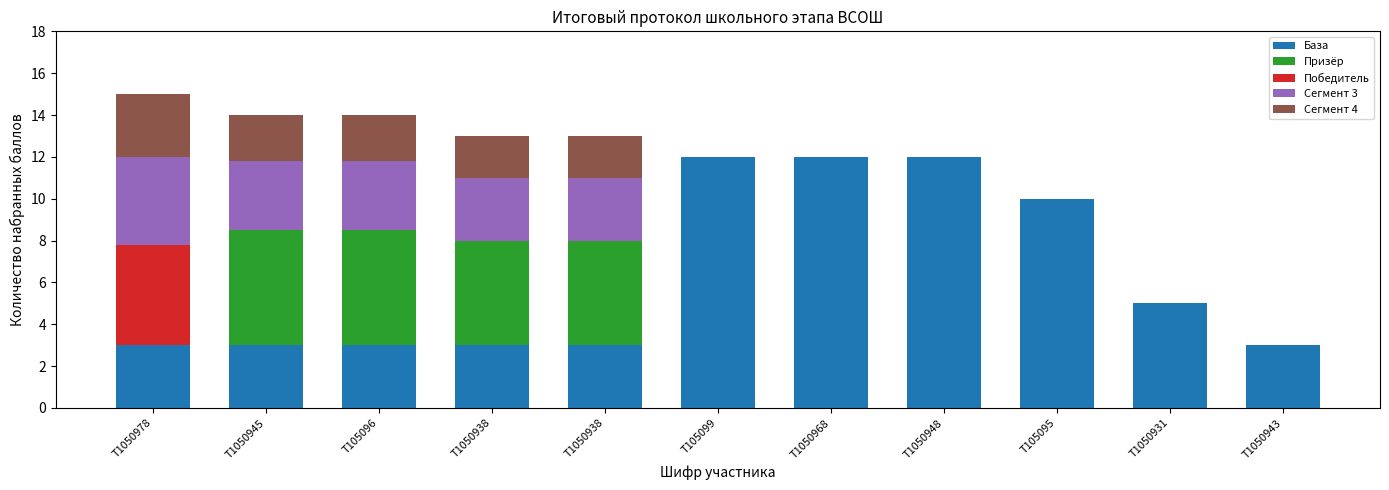

Are the bars horizontal?

No